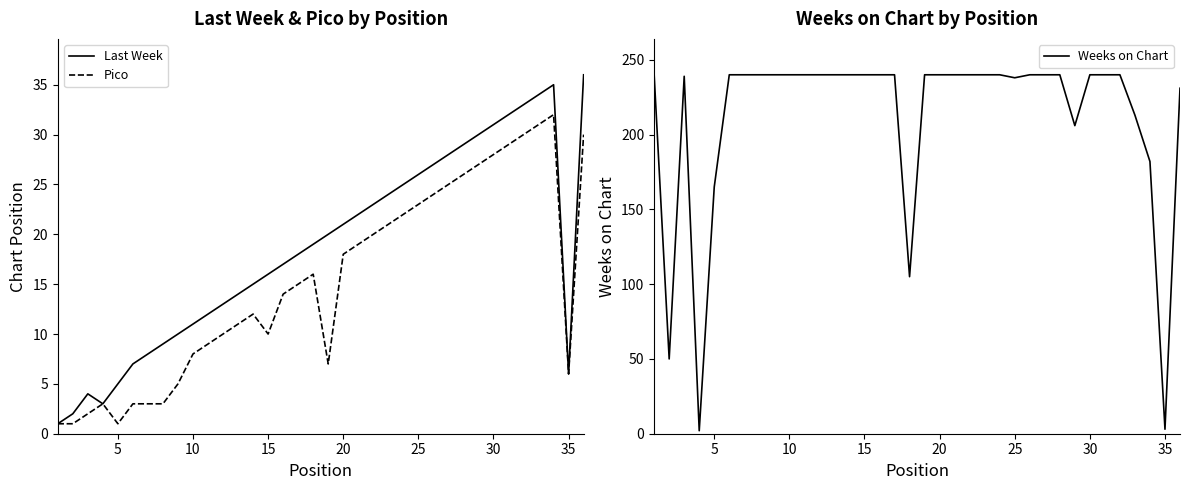

Is it true that Pico equals 33 at 25?

False